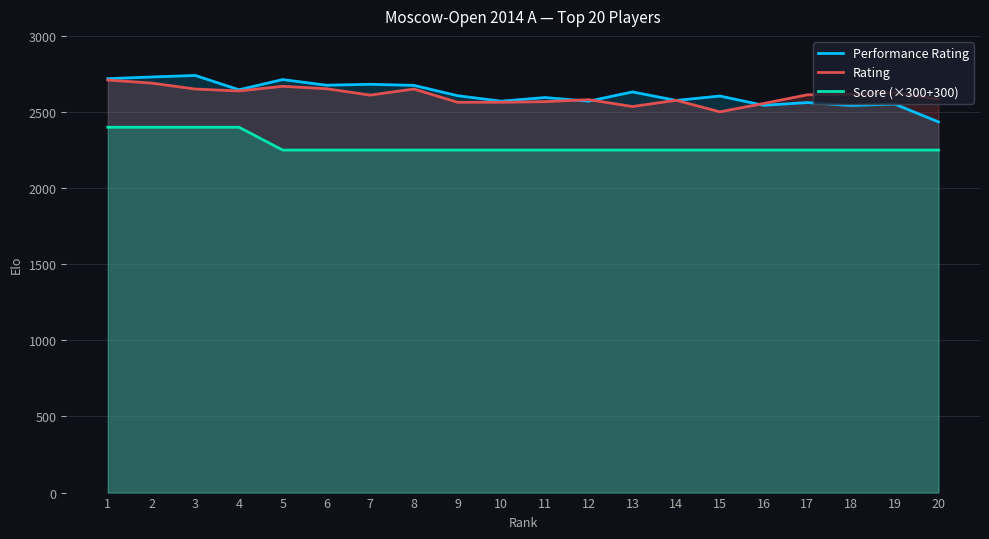

Reading right to left, what are all the values shown in this chart?

Performance Rating: 2435	2552	2543	2562	2544	2605	2576	2632	2571	2595	2571	2607	2675	2682	2676	2713	2646	2740	2730	2719
Rating: 2584	2627	2617	2613	2556	2501	2577	2536	2581	2568	2564	2564	2651	2611	2653	2669	2638	2651	2690	2710
Score (×300+300): 2250	2250	2250	2250	2250	2250	2250	2250	2250	2250	2250	2250	2250	2250	2250	2250	2400	2400	2400	2400